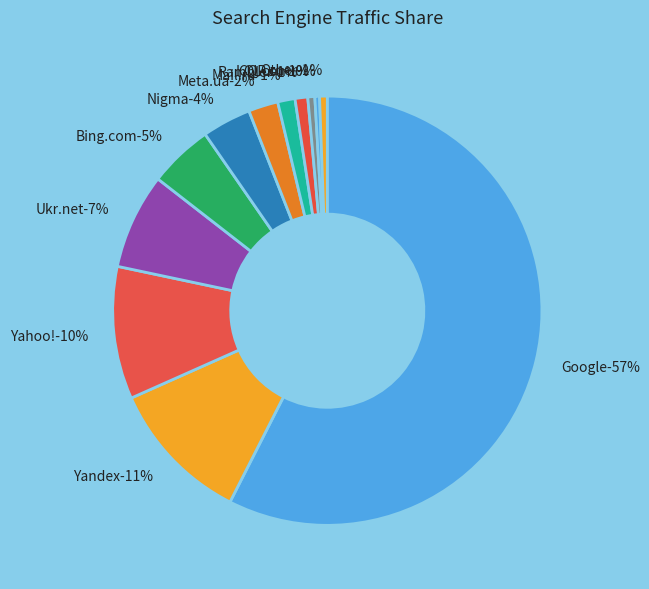

Do QIP.ru and Nigma together represent more than half of the pie?

No